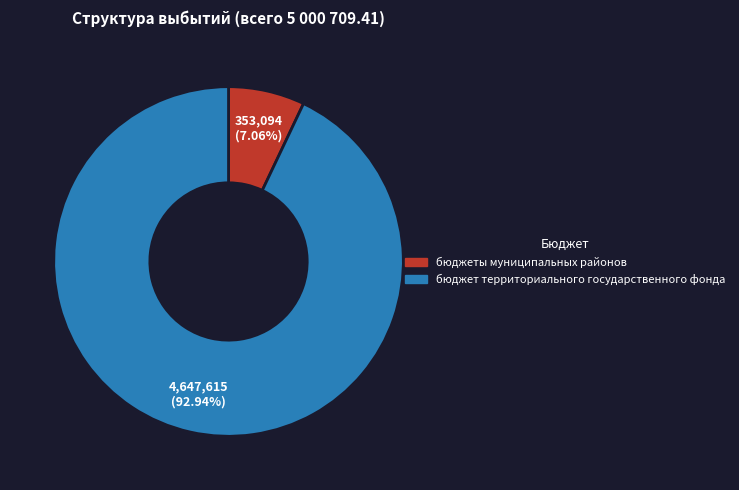

To the nearest percent, what percentage of the pie is бюджеты муниципальных районов?

7%